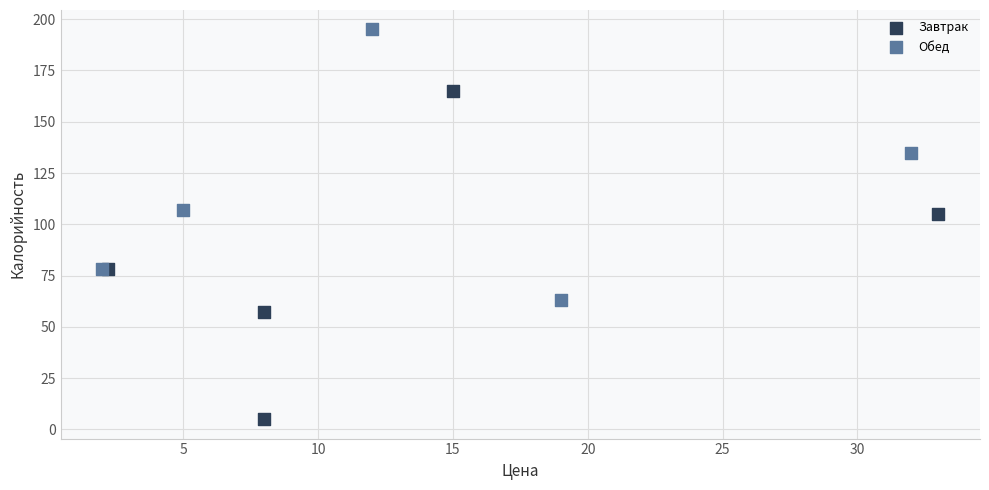

Which series reaches the minimum Y coordinate?

Завтрак